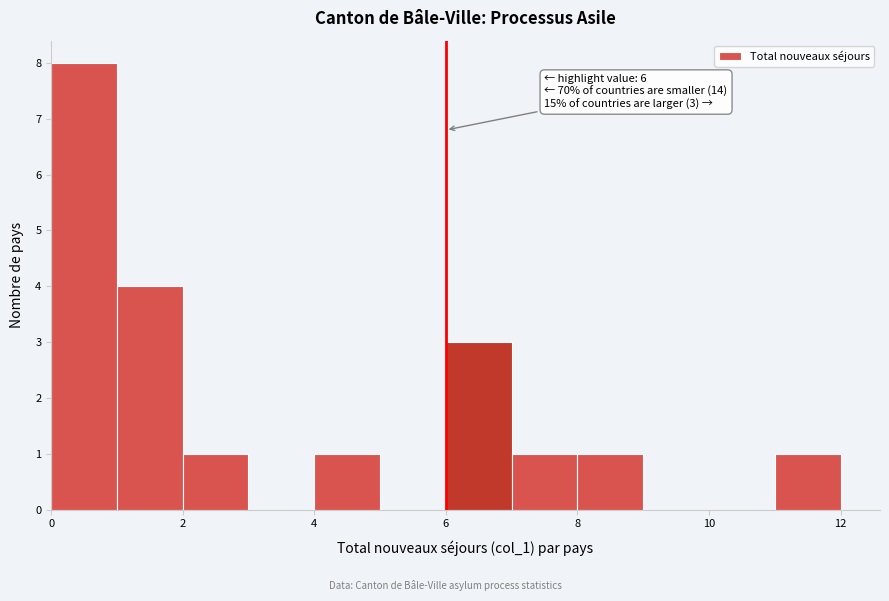

Which range on the x-axis has the tallest bar?

0 to 1